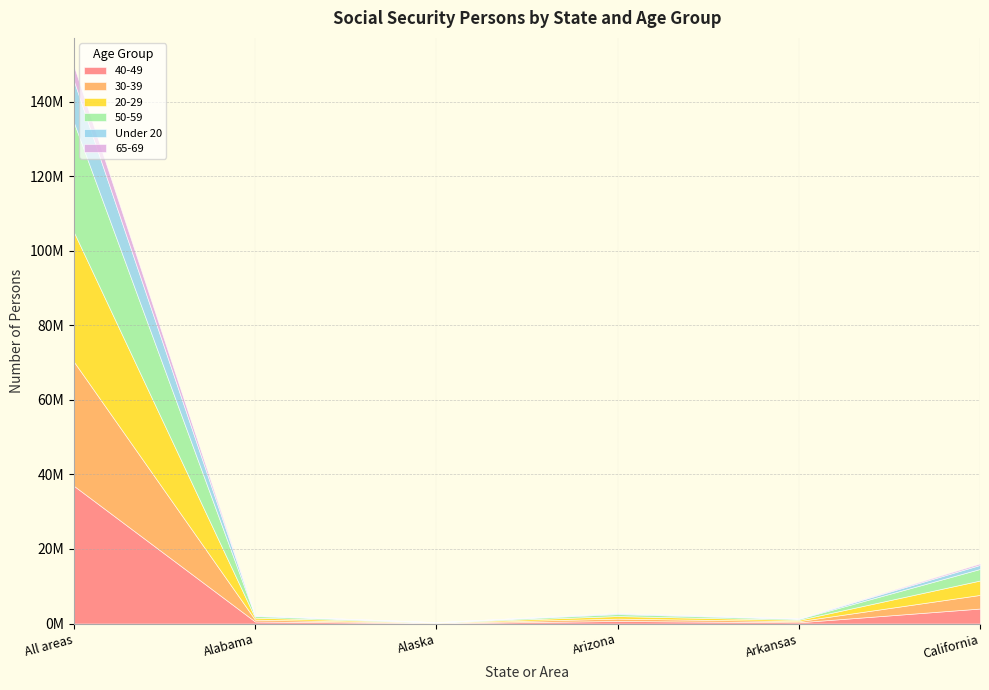

What are all the series names shown in the legend?

40-49, 30-39, 20-29, 50-59, Under 20, 65-69